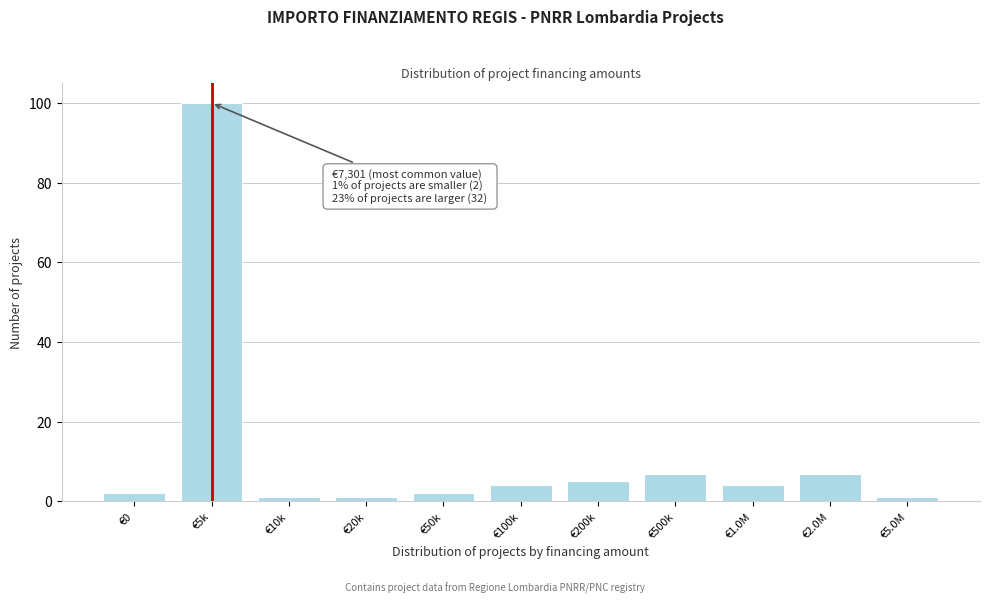

Reading right to left, extract all data points from this chart.

€5.0M=1	€2.0M=7	€1.0M=4	€500k=7	€200k=5	€100k=4	€50k=2	€20k=1	€10k=1	€5k=100	€0=2